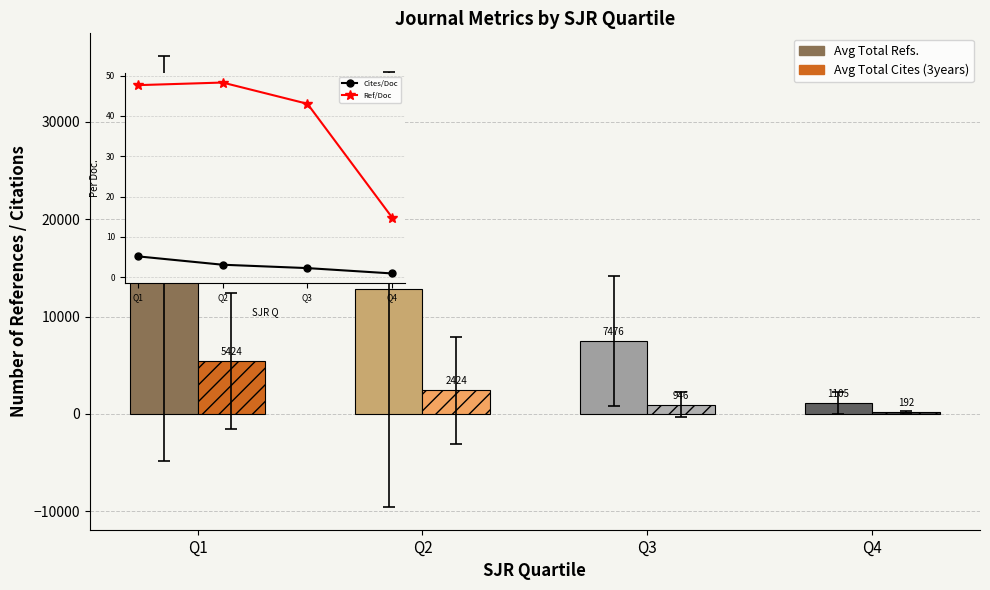

Does the chart contain stacked bars?

No